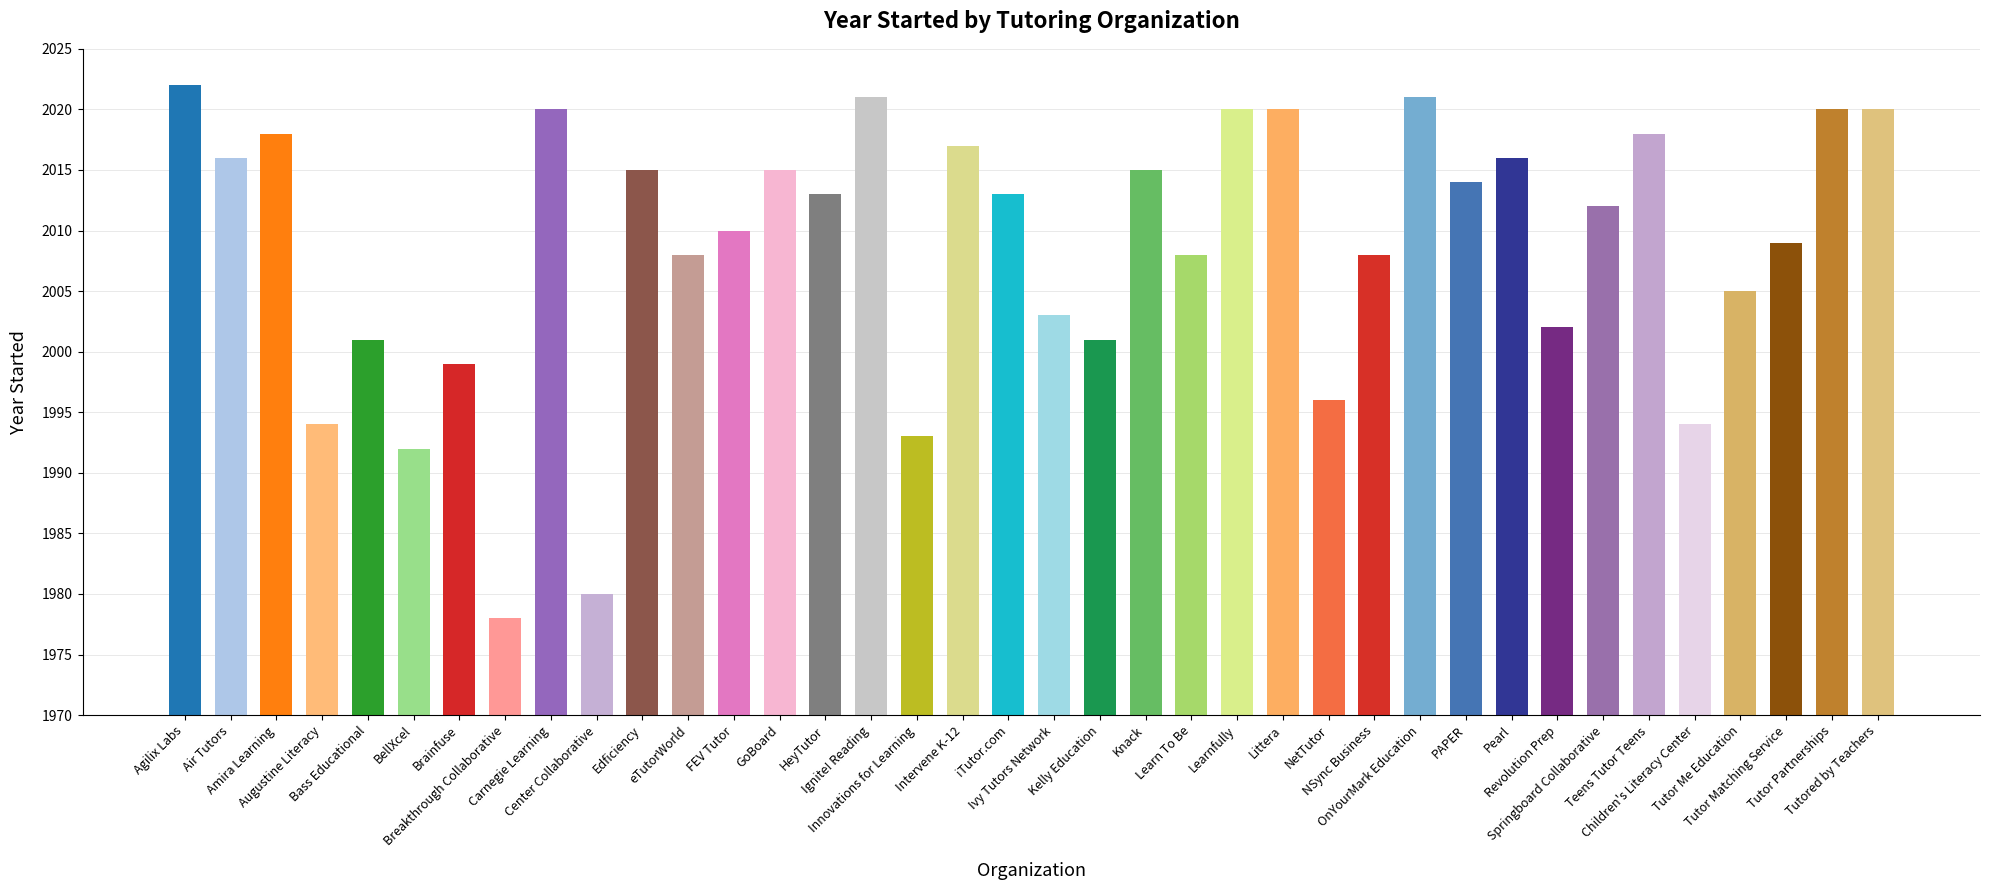

How many distinct data groups are displayed?

1